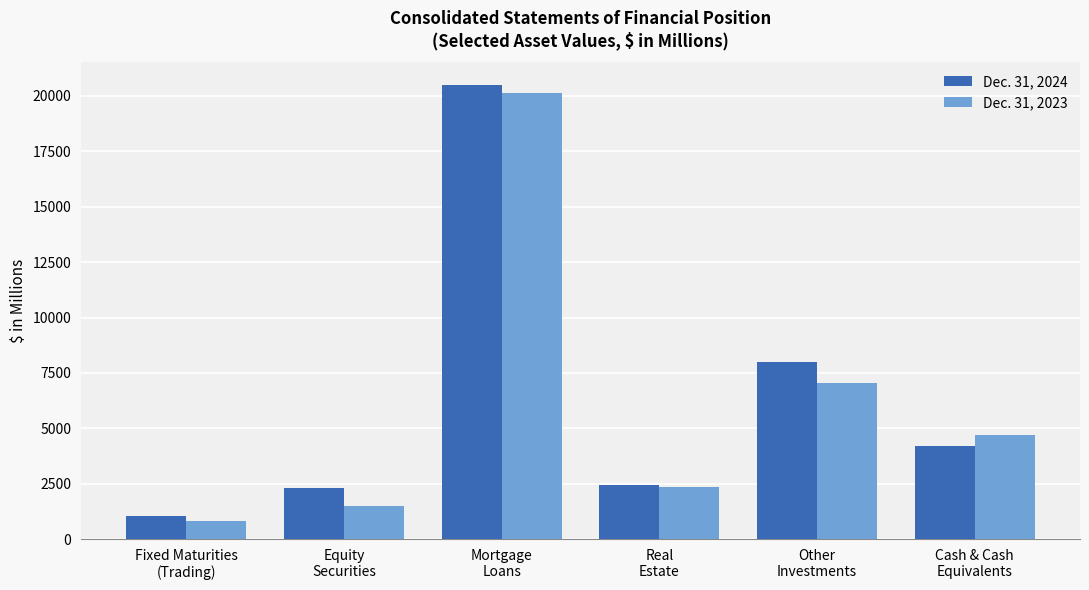

What is the sum of all Dec. 31, 2023 values?

36545.7